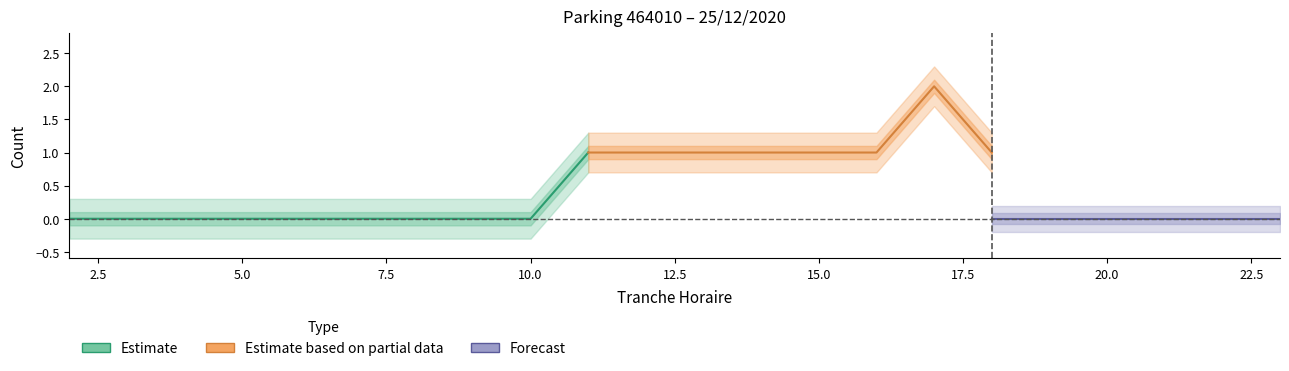

True or false: NB_HORAIRE and NB_ABONNE intersect in this chart.

False